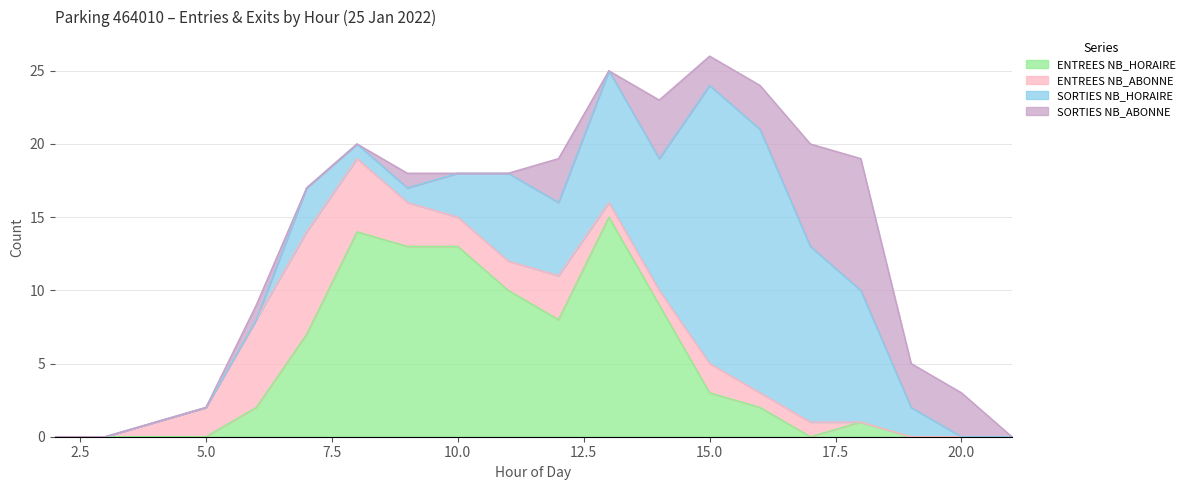

True or false: SORTIES NB_HORAIRE has a value of 1 at 9.

False